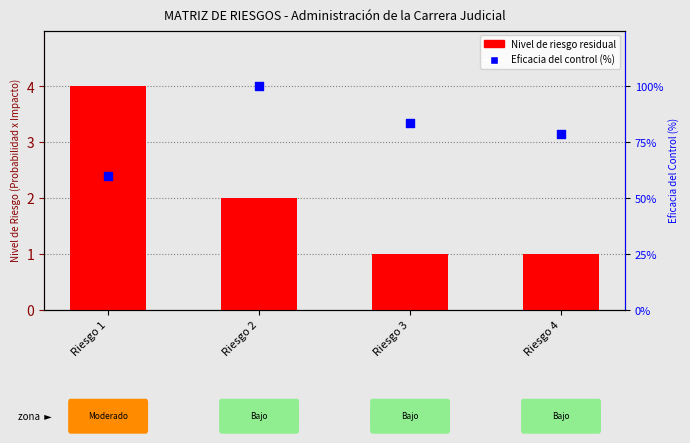

Which series has the largest total across all categories?

Eficacia del control (%)